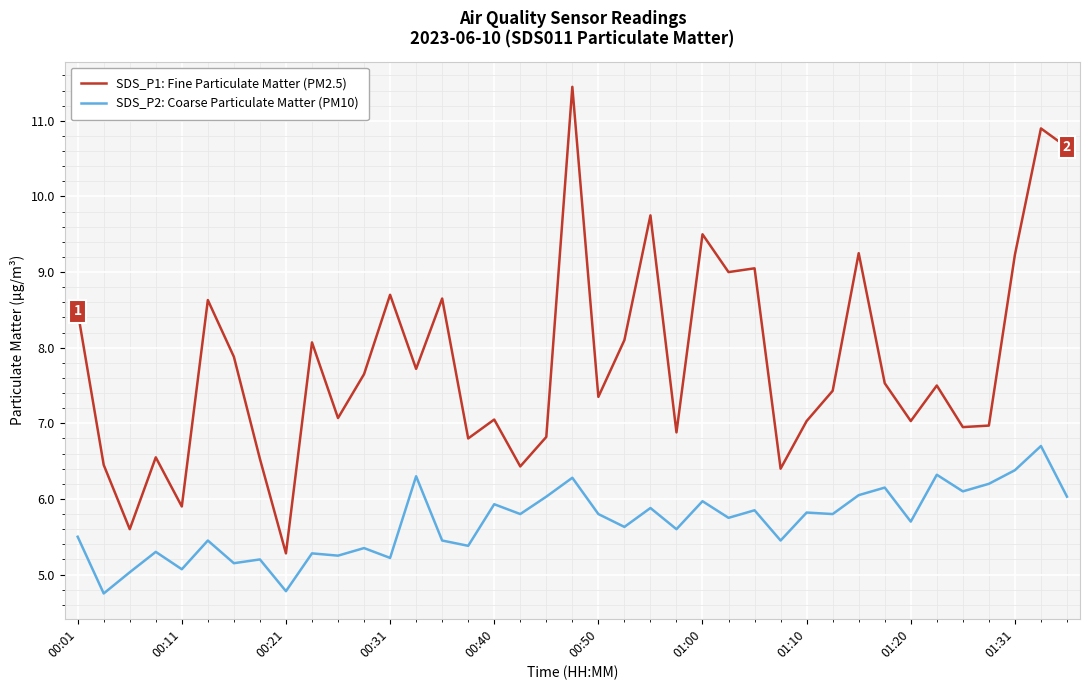

Rank the series by their maximum value, from lowest to highest.

SDS_P2: Coarse Particulate Matter (PM10), SDS_P1: Fine Particulate Matter (PM2.5)